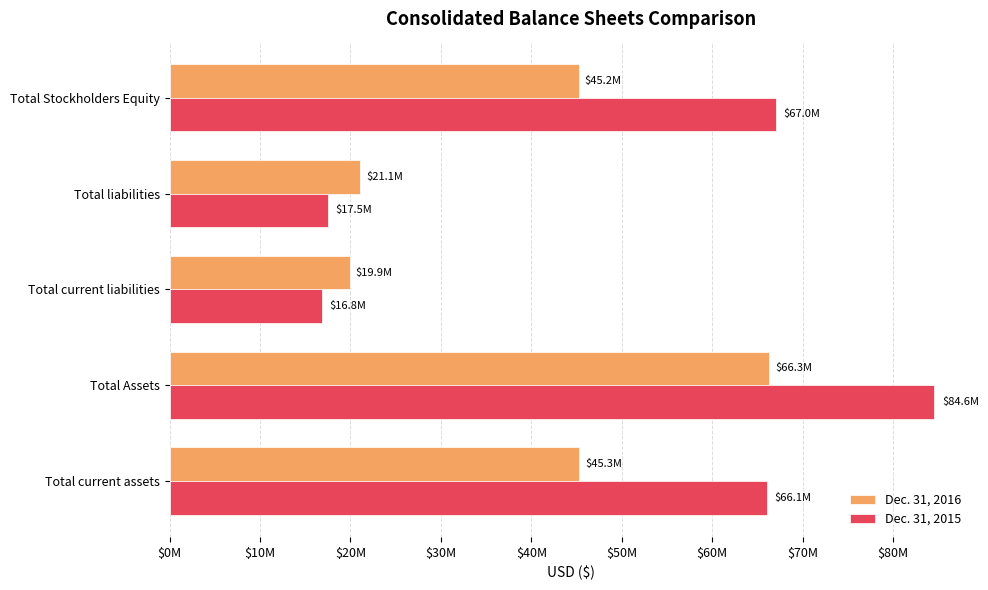

At which label does Dec. 31, 2016 reach its minimum?

Total current liabilities